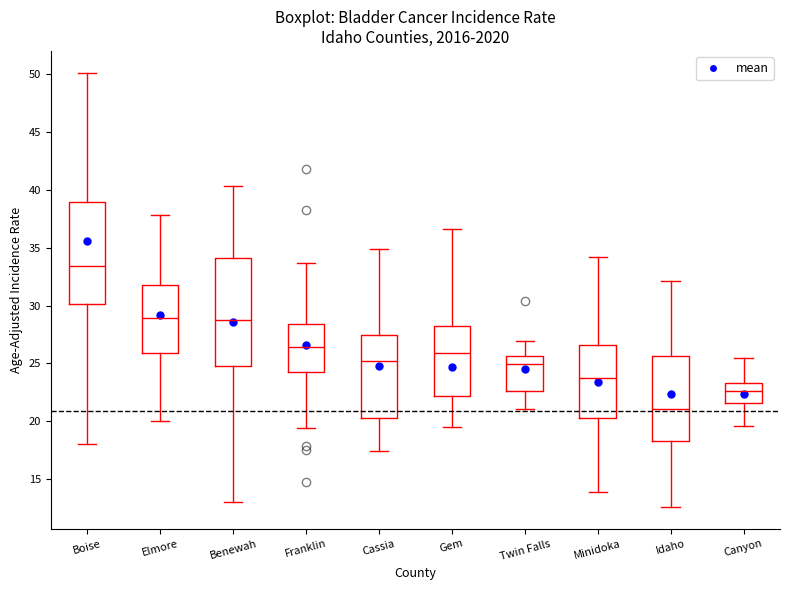

Reading left to right, transcribe this box plot: for each box, give where its median line is, the range the box spans, and where its two whiskers end, as read against the y-axis. The values are not printed on the chart, so give them approximately, as read against the axis.

Boise: median 33.5, box 30.0 to 39.0, whiskers 18.0 to 50.0
Elmore: median 29.0, box 26.0 to 31.5, whiskers 20.0 to 38.0
Benewah: median 29.0, box 25.0 to 34.0, whiskers 13.0 to 40.5
Franklin: median 26.5, box 24.5 to 28.5, whiskers 19.5 to 33.5
Cassia: median 25.0, box 20.5 to 27.5, whiskers 17.5 to 35.0
Gem: median 26.0, box 22.0 to 28.5, whiskers 19.5 to 36.5
Twin Falls: median 25.0, box 22.5 to 25.5, whiskers 21.0 to 27.0
Minidoka: median 23.5, box 20.5 to 26.5, whiskers 14.0 to 34.0
Idaho: median 21.0, box 18.5 to 25.5, whiskers 12.5 to 32.0
Canyon: median 22.5, box 21.5 to 23.5, whiskers 19.5 to 25.5